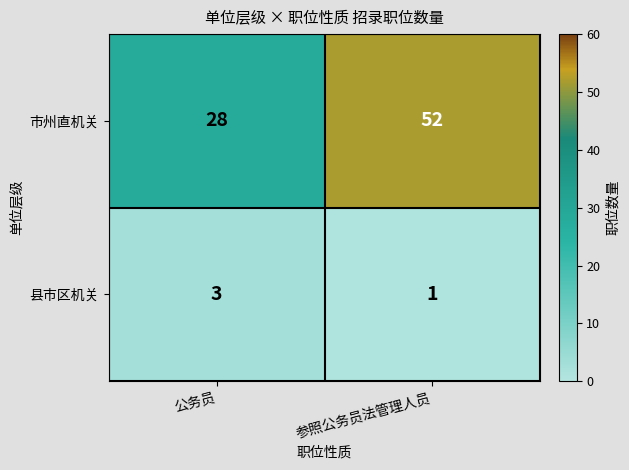

True or false: 市州直机关 has a value of 43 at 公务员.

False